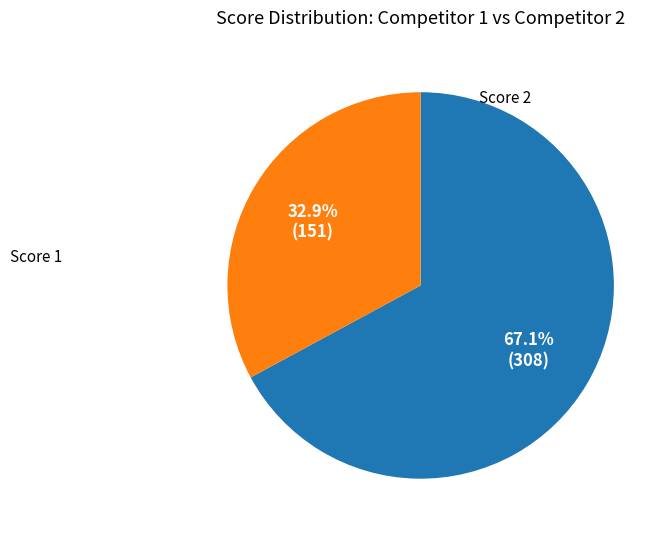

Is there a majority slice in this chart?

Yes